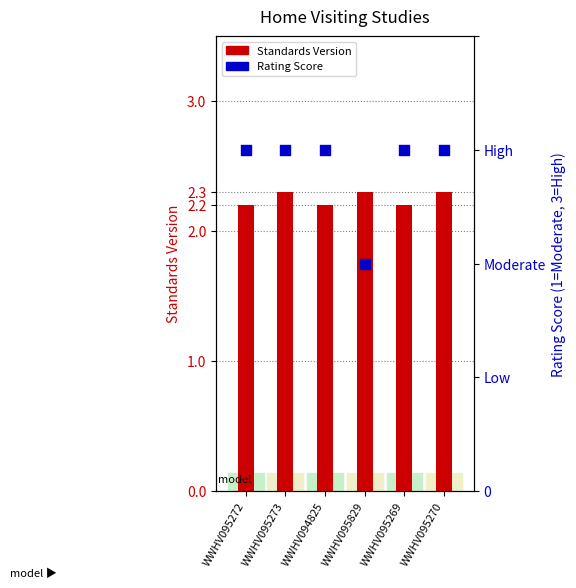

Which series has the largest total across all categories?

Rating Score